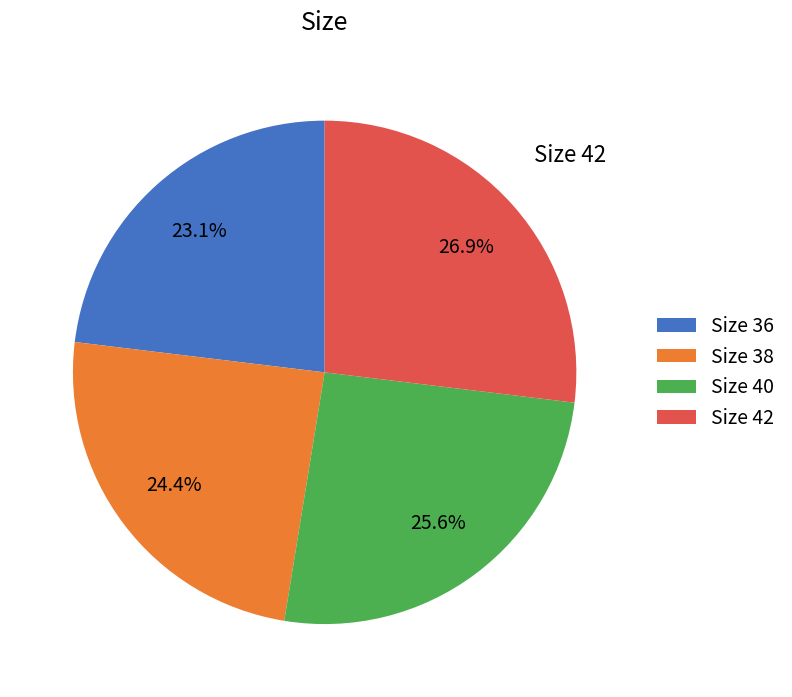

Does any single category account for the majority?

No